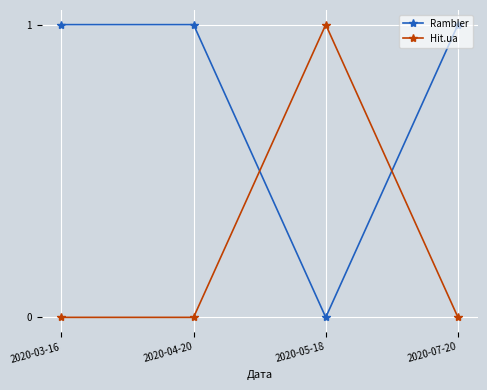

Does the chart display data point markers on the line(s)?

Yes